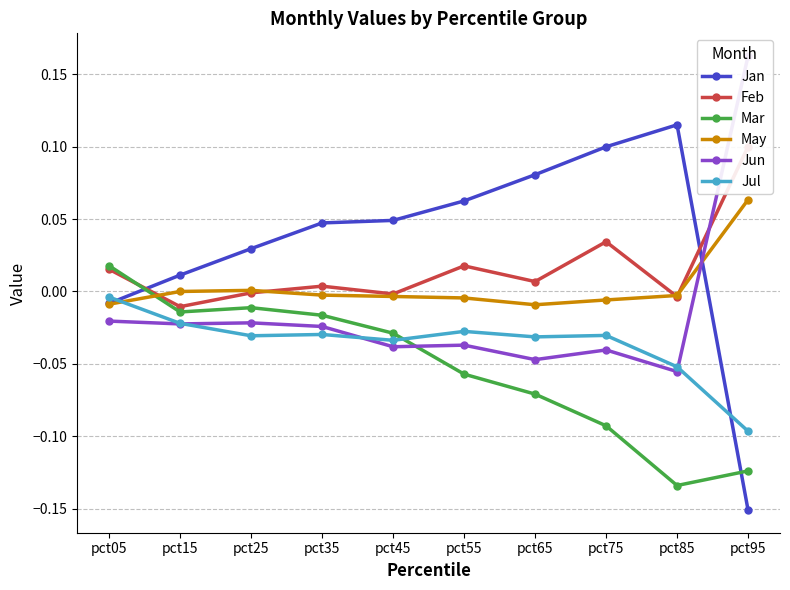

Rank the series by their average value, from lowest to highest.

Mar, Jul, Jun, May, Feb, Jan